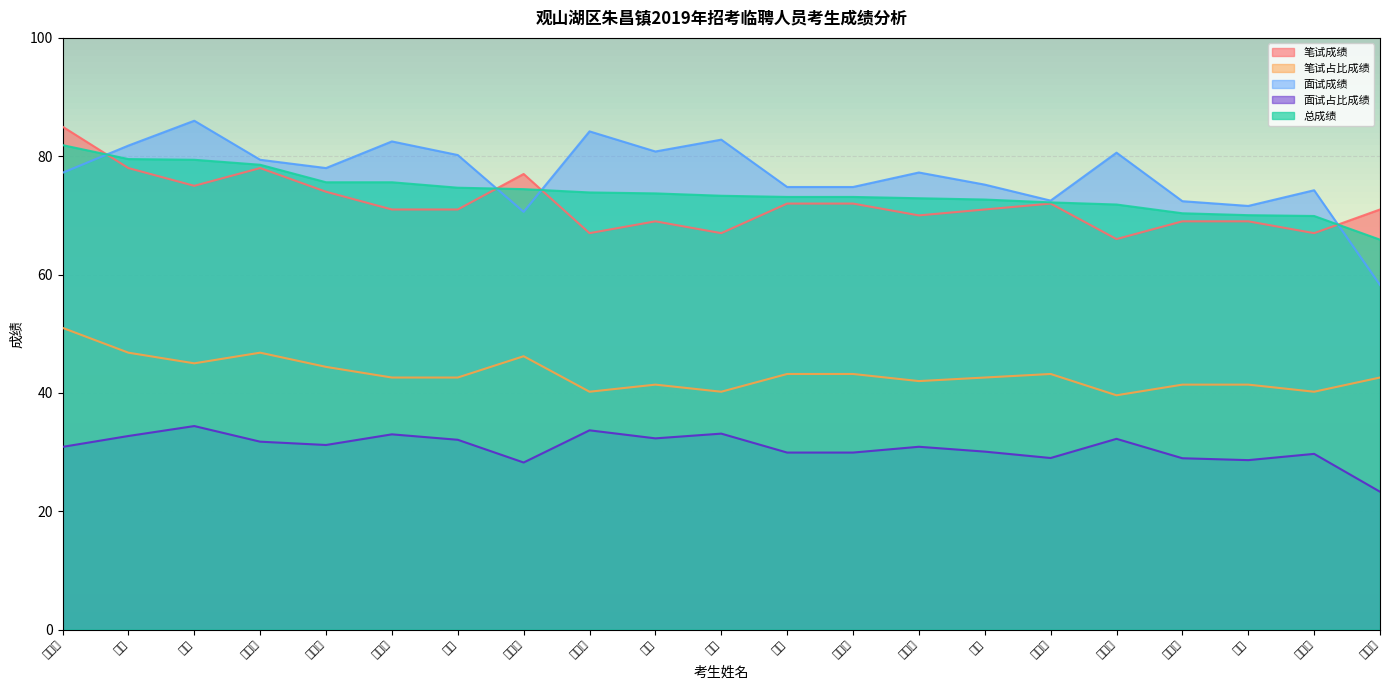

True or false: 笔试成绩 and 总成绩 intersect in this chart.

True